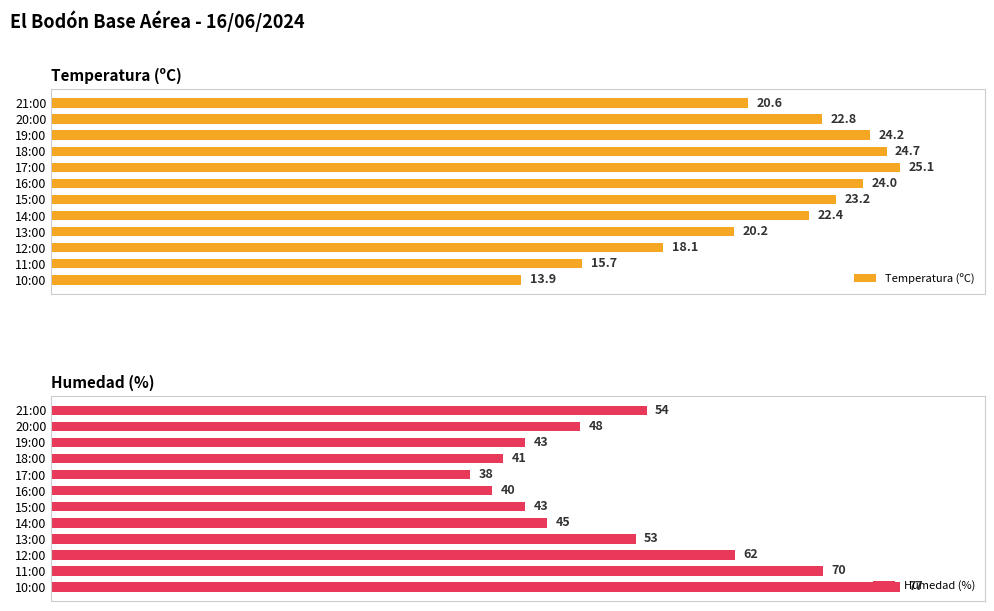

Which series changed the most between 21:00 and 16:00?

Humedad (%)